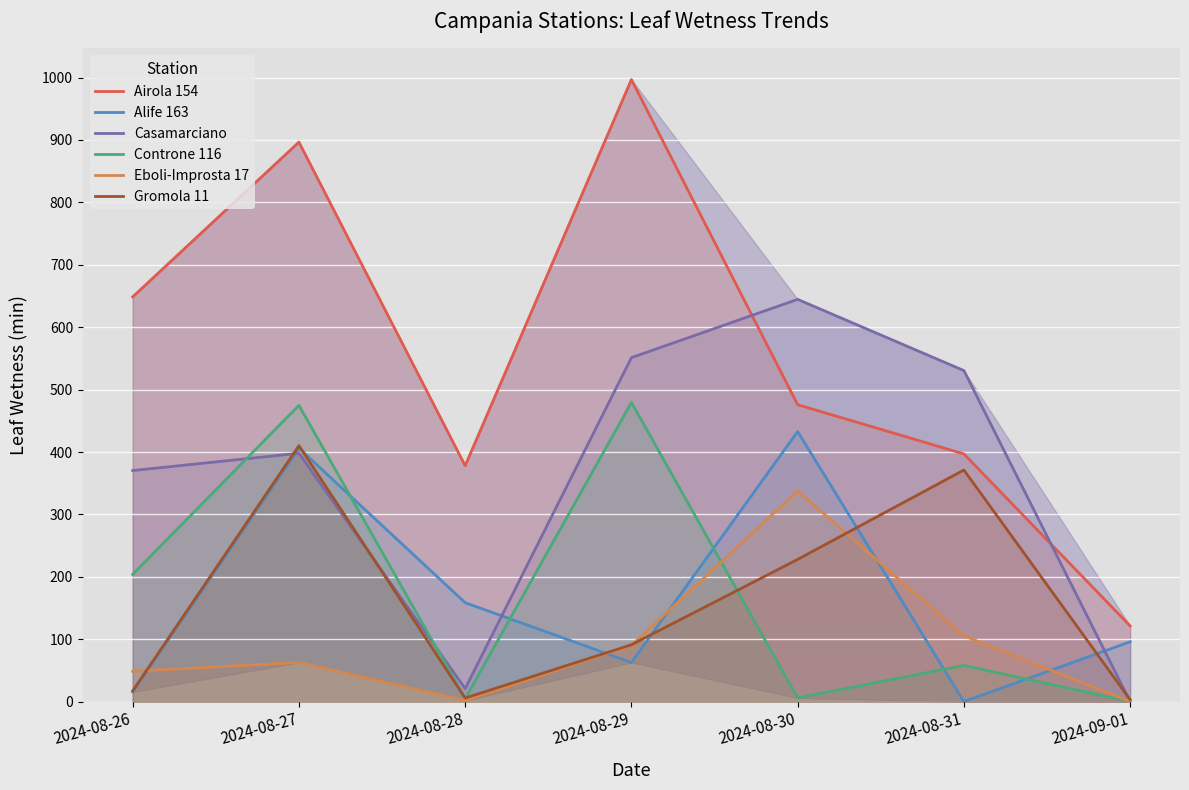

Between 2024-08-29 and 2024-09-01, which series saw the biggest shift?

Airola 154